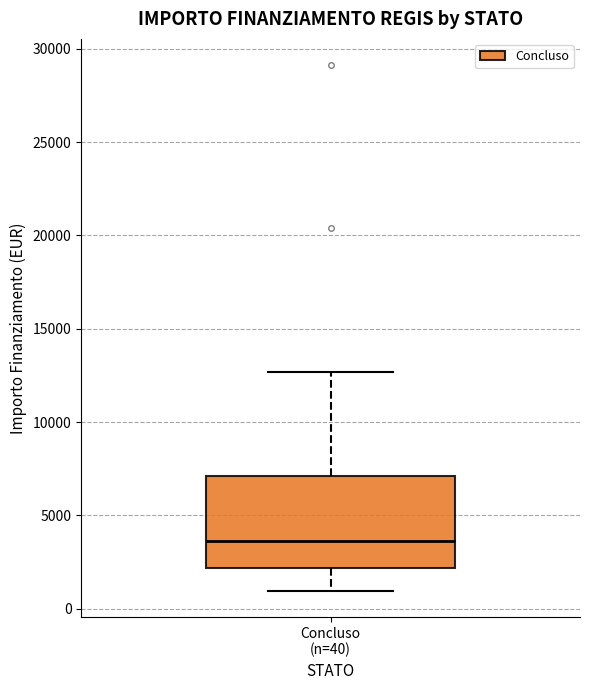

Read this box plot against the y-axis: the position of the median line, the range covered by the box, and the ends of both whiskers. The values are not printed on the chart, so give them approximately, as read against the axis.

median 3500, box 2000 to 7000, whiskers 1000 to 12500